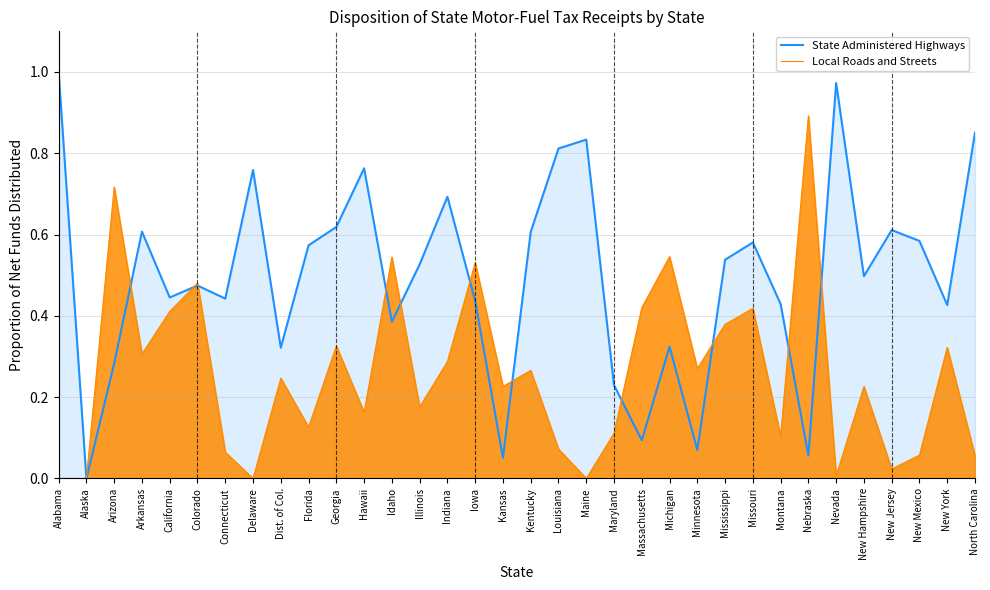

Reading left to right, transcribe all the data shown in this chart.

State Administered Highways: Alabama=1.0	Alaska=0.0	Arizona=0.3	Arkansas=0.6	California=0.4	Colorado=0.5	Connecticut=0.4	Delaware=0.8	Dist. of Col.=0.3	Florida=0.6	Georgia=0.6	Hawaii=0.8	Idaho=0.4	Illinois=0.5	Indiana=0.7	Iowa=0.4	Kansas=0.1	Kentucky=0.6	Louisiana=0.8	Maine=0.8	Maryland=0.2	Massachusetts=0.1	Michigan=0.3	Minnesota=0.1	Mississippi=0.5	Missouri=0.6	Montana=0.4	Nebraska=0.1	Nevada=1.0	New Hampshire=0.5	New Jersey=0.6	New Mexico=0.6	New York=0.4	North Carolina=0.9
Local Roads and Streets: Alabama=0.0	Alaska=0.0	Arizona=0.7	Arkansas=0.3	California=0.4	Colorado=0.5	Connecticut=0.1	Delaware=0.0	Dist. of Col.=0.2	Florida=0.1	Georgia=0.3	Hawaii=0.2	Idaho=0.5	Illinois=0.2	Indiana=0.3	Iowa=0.5	Kansas=0.2	Kentucky=0.3	Louisiana=0.1	Maine=0.0	Maryland=0.1	Massachusetts=0.4	Michigan=0.5	Minnesota=0.3	Mississippi=0.4	Missouri=0.4	Montana=0.1	Nebraska=0.9	Nevada=0.0	New Hampshire=0.2	New Jersey=0.0	New Mexico=0.1	New York=0.3	North Carolina=0.1